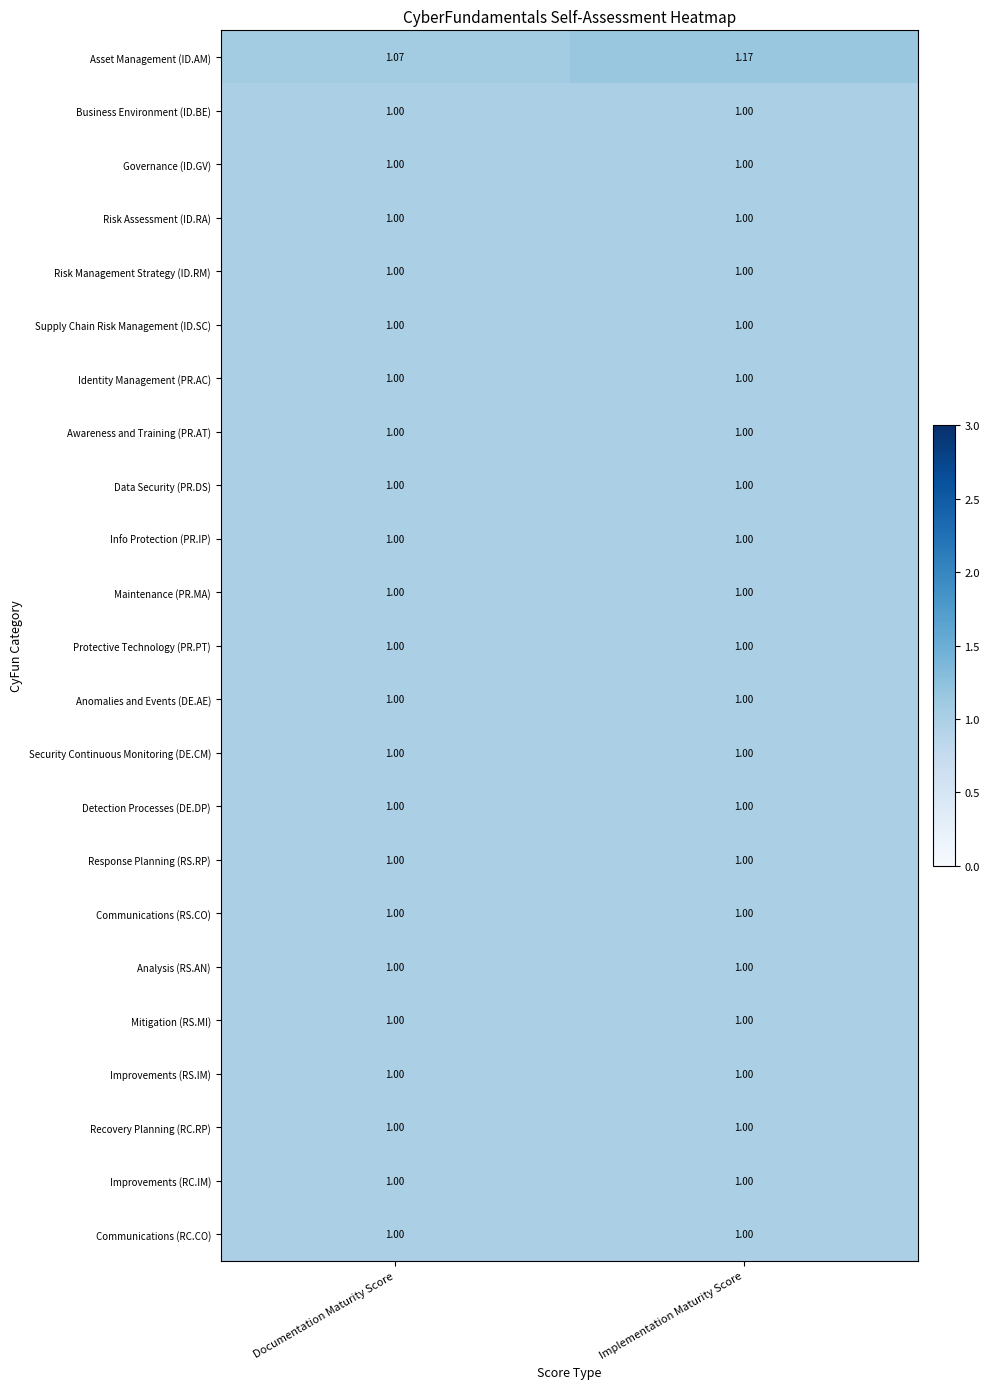

At which category is the sum across all series the highest?

Implementation Maturity Score